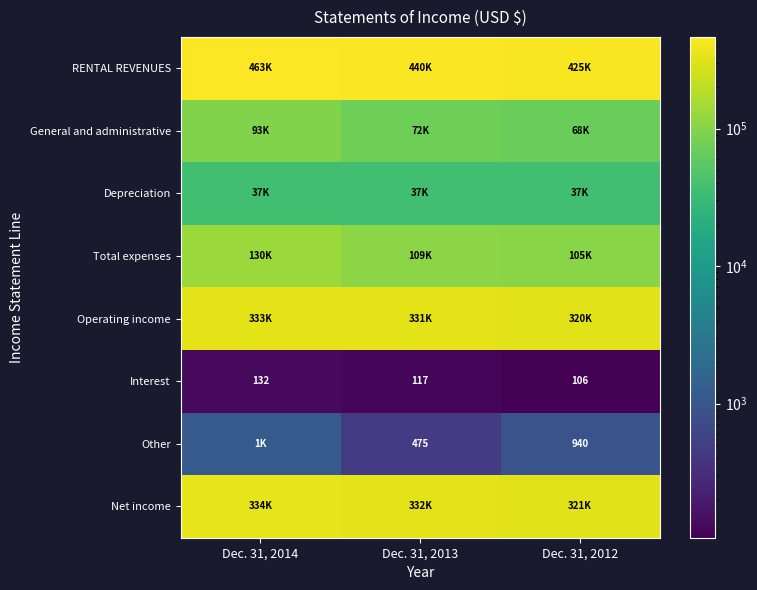

Is it true that Interest equals 117 at Dec. 31, 2013?

True